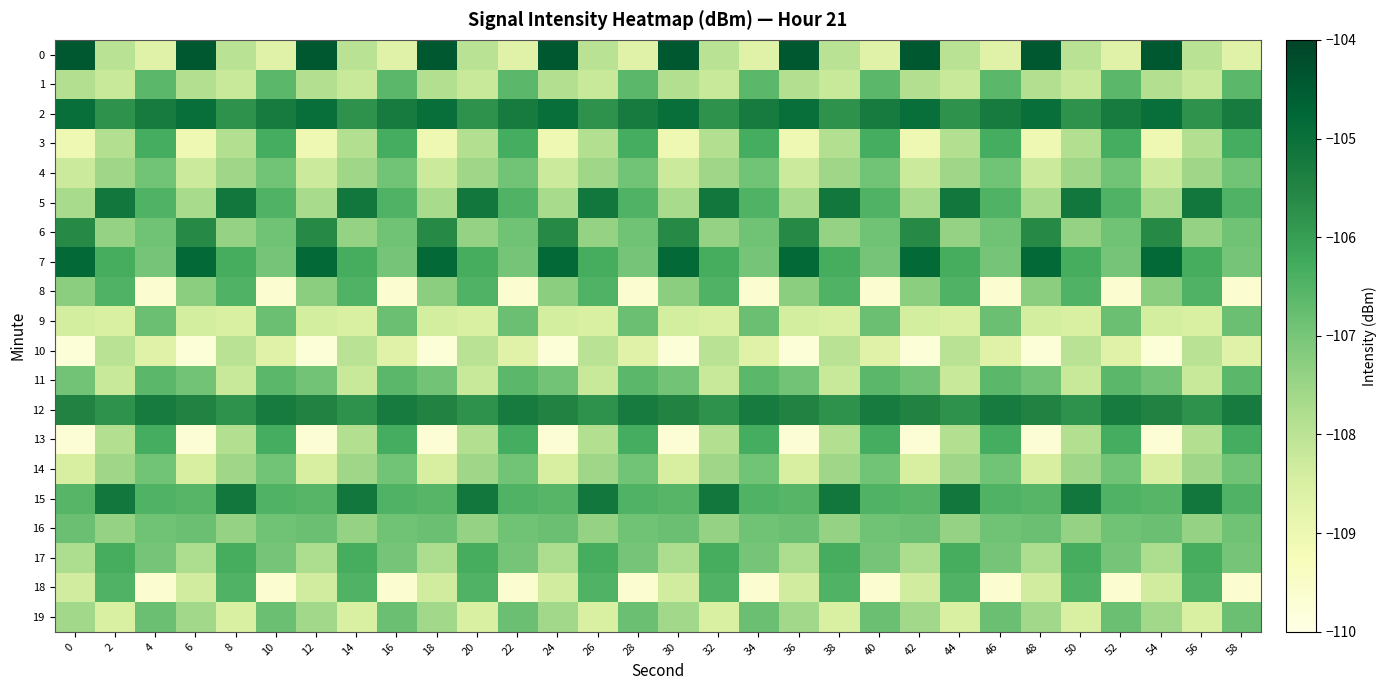

At which category is the sum across all series the highest?

4